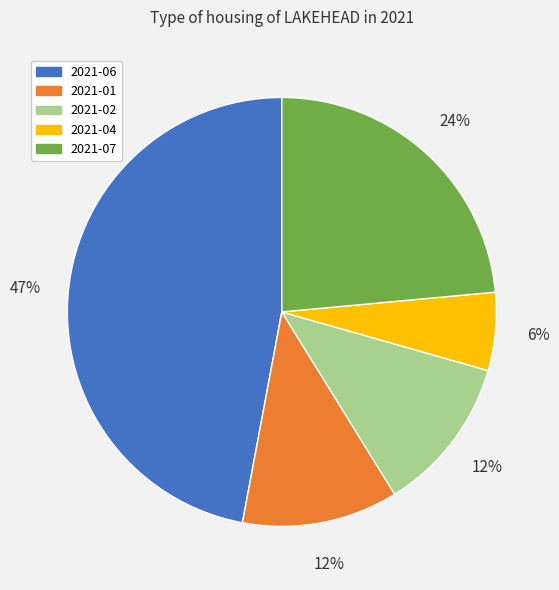

What percentage is the 2021-07 slice, to the nearest percent?

24%